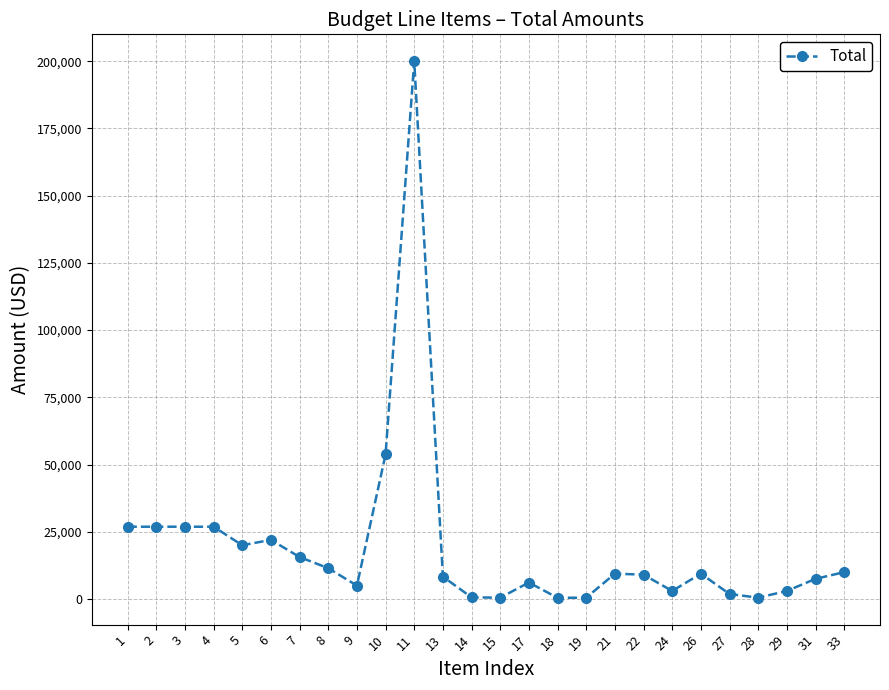

True or false: the data has more than 2 interior local peaks.

True